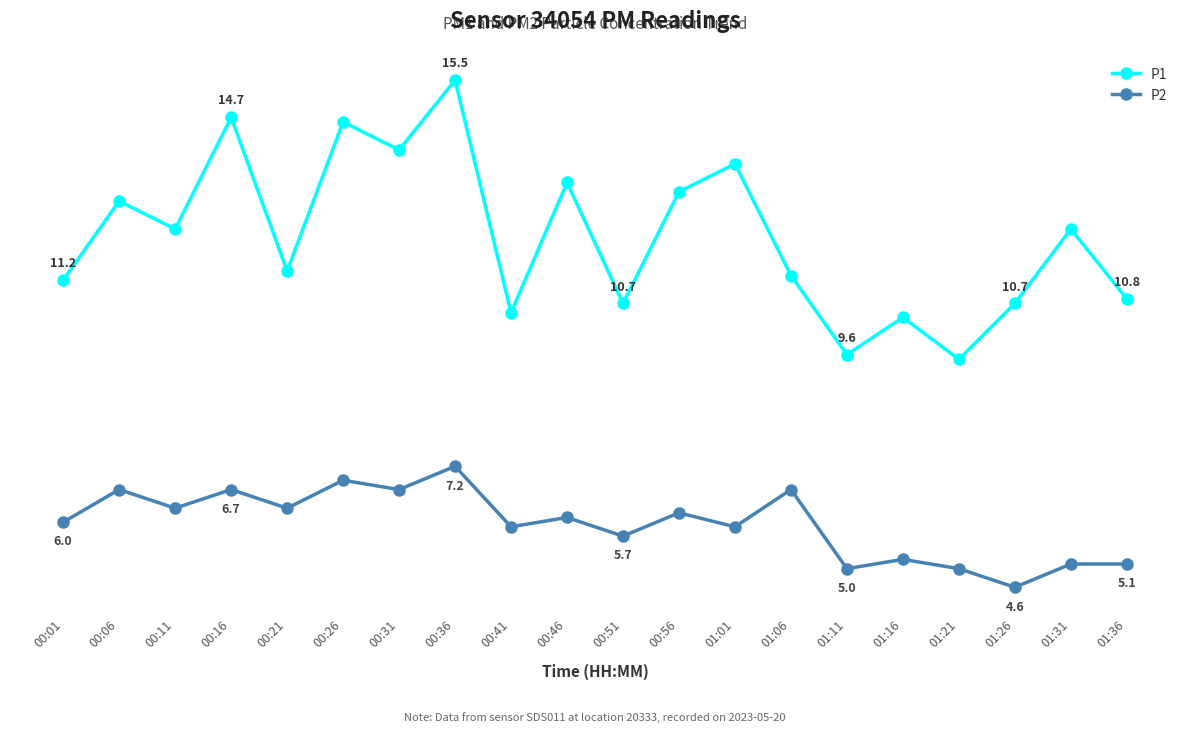

What are all the series names shown in the legend?

P1, P2